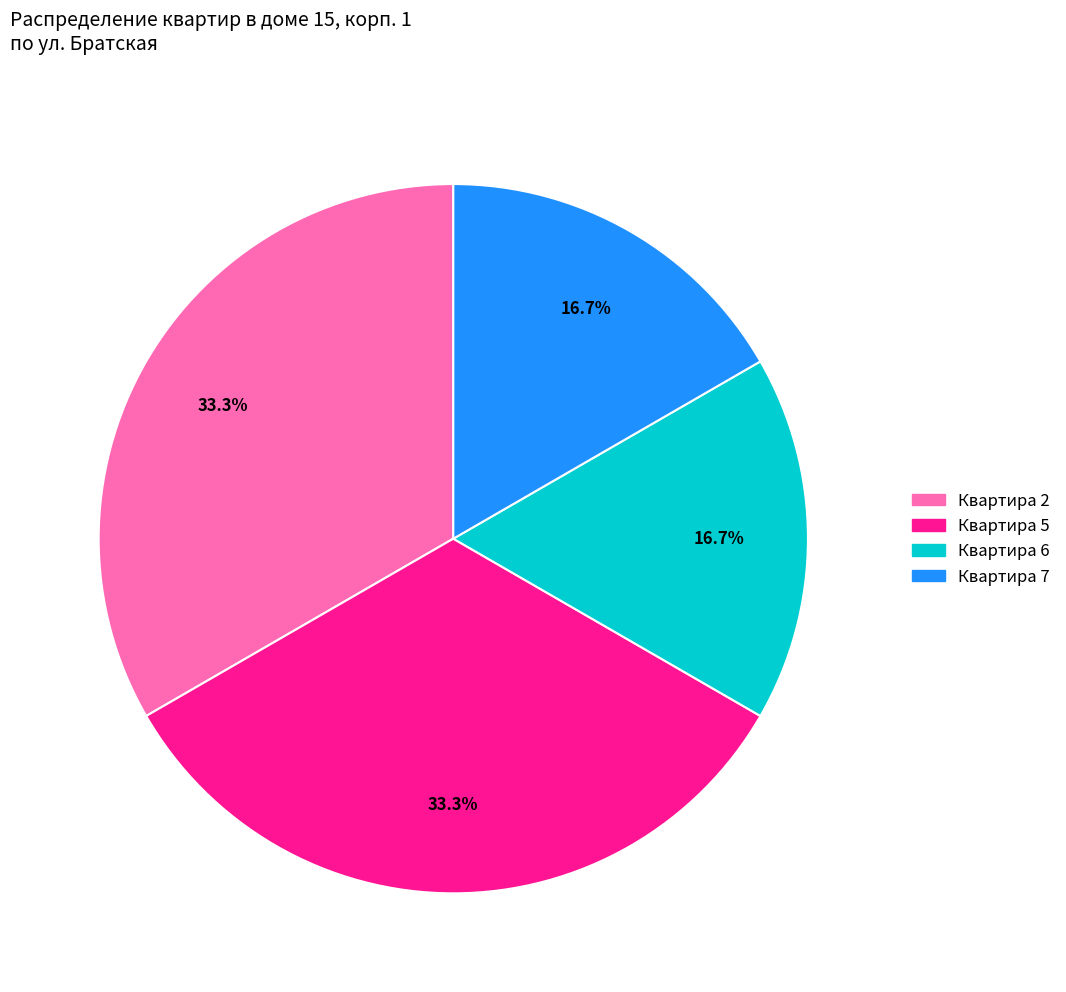

Between Квартира 6 and Квартира 2, which is larger?

Квартира 2